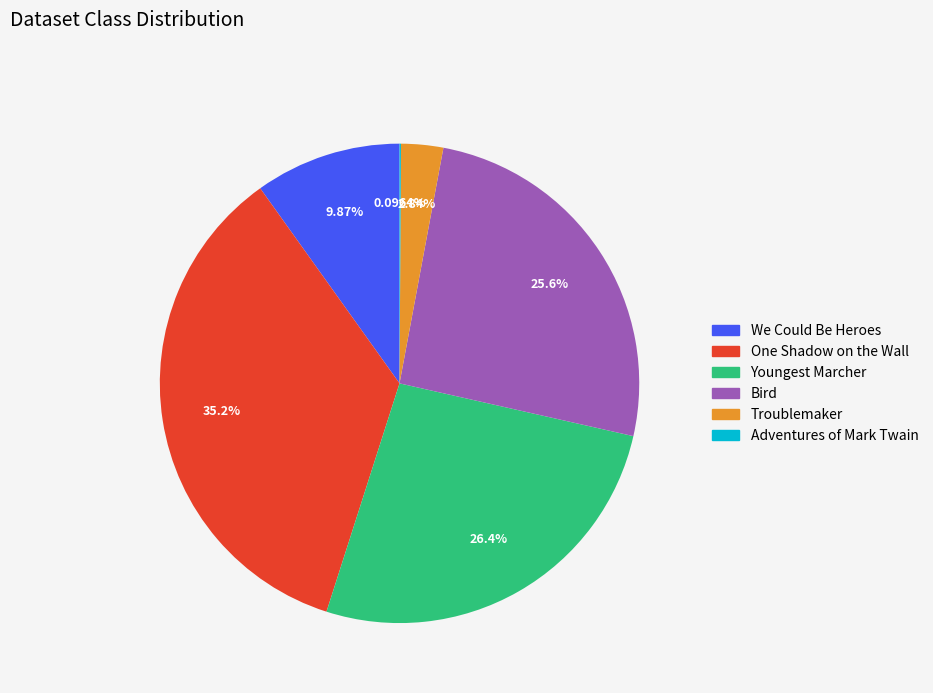

The One Shadow on the Wall slice represents 35% of the pie. True or false?

True